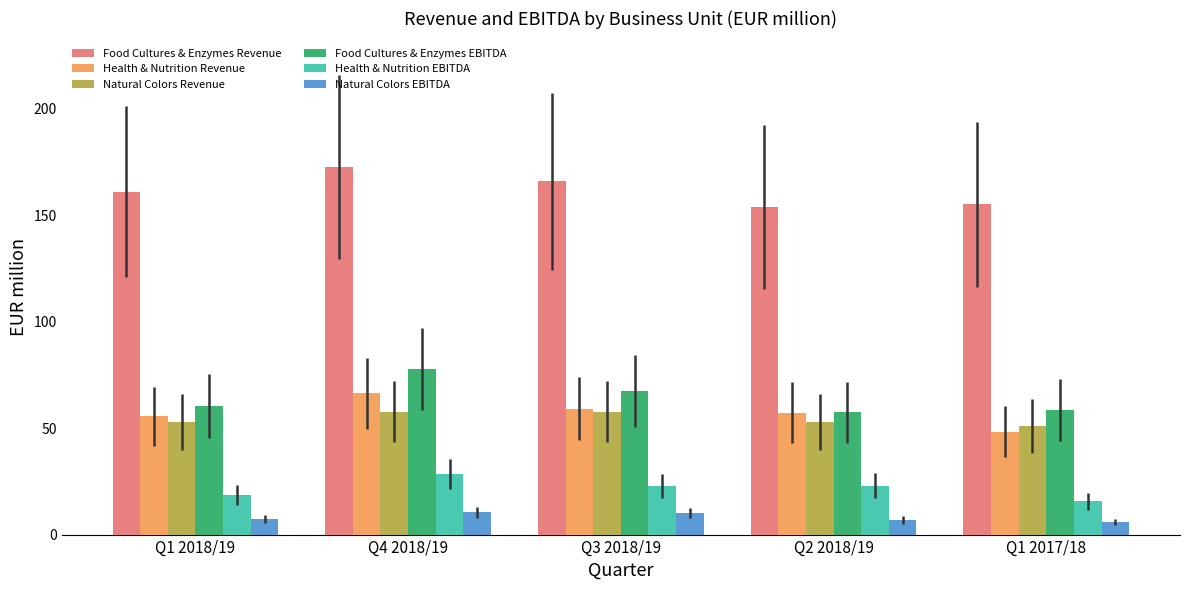

What is the difference between the highest and lowest values at Q1 2017/18?

149.1